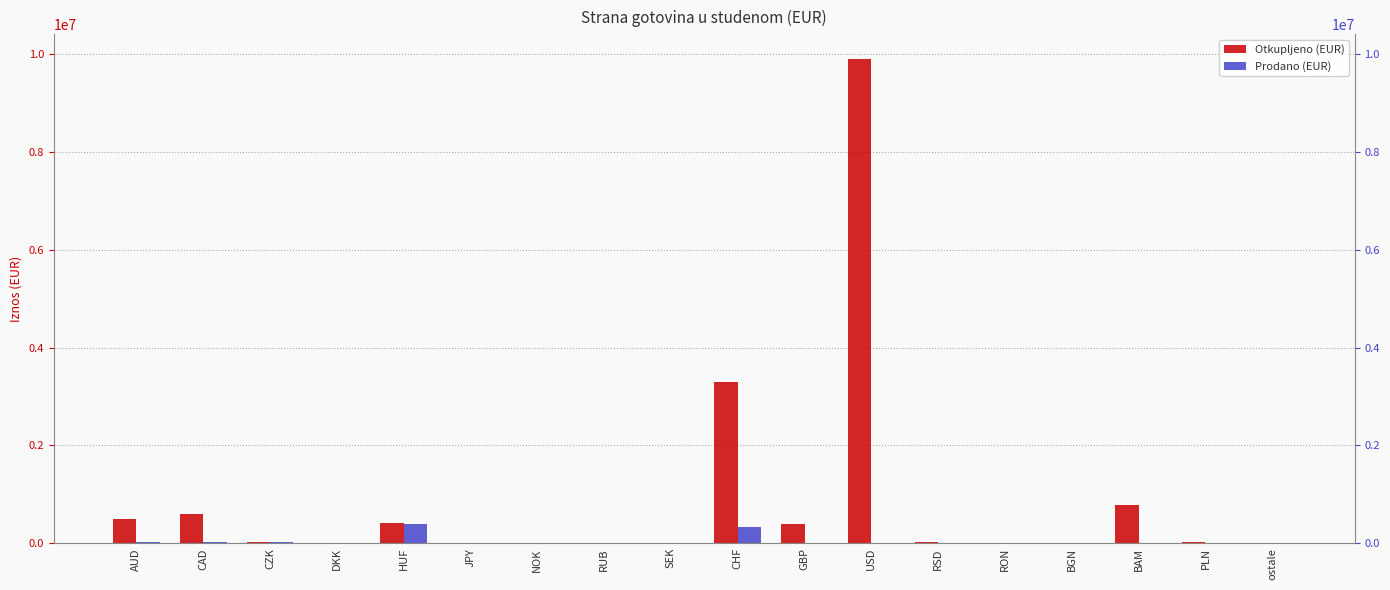

Reading left to right, what are all the values shown in this chart?

Otkupljeno (EUR): AUD=490834	CAD=602667	CZK=27312	DKK=7710	HUF=413037	JPY=6802	NOK=3761	RUB=27	SEK=2253	CHF=3292846	GBP=395410	USD=9904799	RSD=30426	RON=912	BGN=69	BAM=784225	PLN=17225	ostale=14972
Prodano (EUR): AUD=34085	CAD=30142	CZK=18751	DKK=2031	HUF=387374	JPY=2216	NOK=156	RUB=2	SEK=1335	CHF=327890	GBP=0	USD=0	RSD=0	RON=0	BGN=0	BAM=0	PLN=0	ostale=0